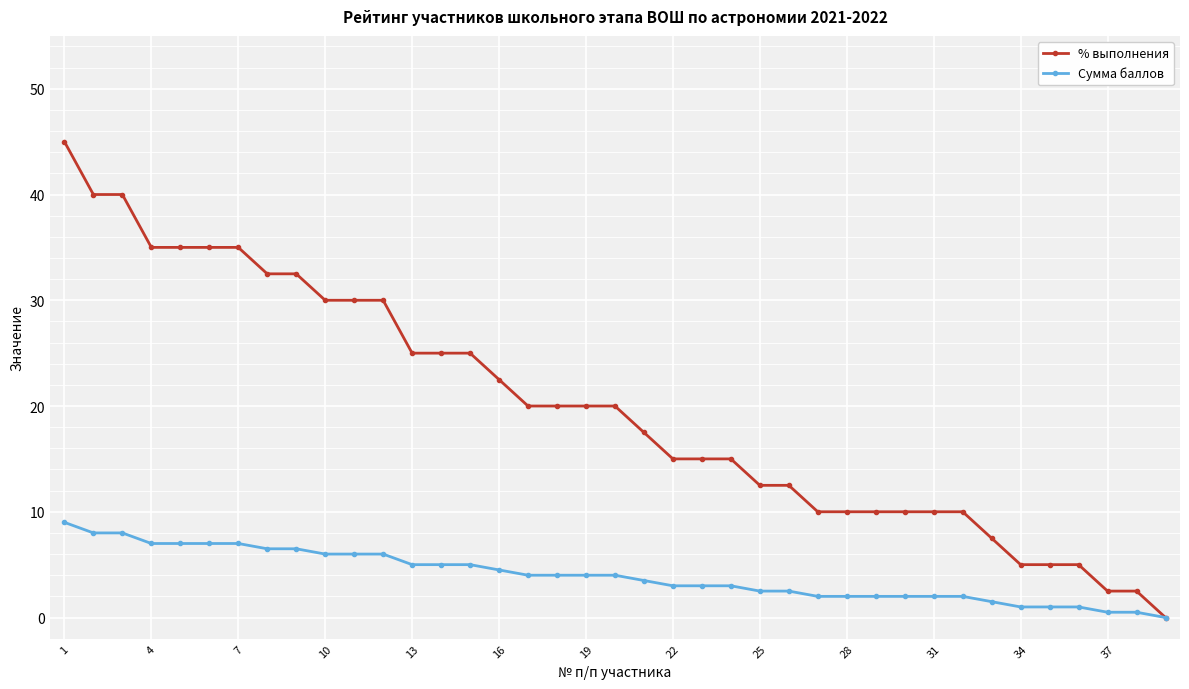

Which series has the largest range (max minus min)?

% выполнения